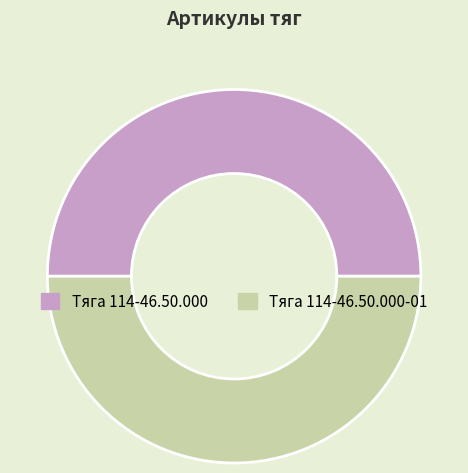

Approximately how many times larger is the value at Тяга 114-46.50.000 compared to Тяга 114-46.50.000-01?

1.0